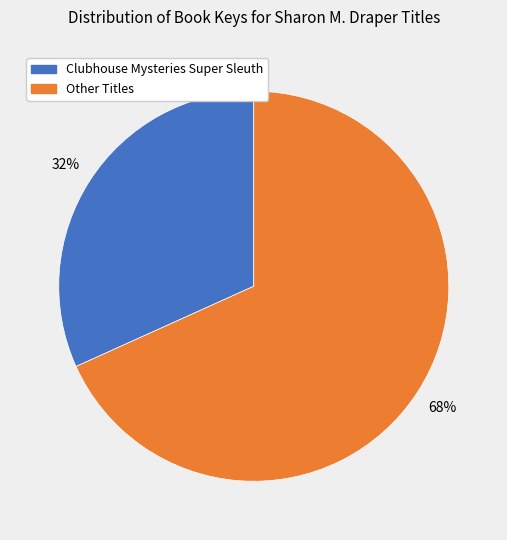

Count the number of slices in the pie.

2